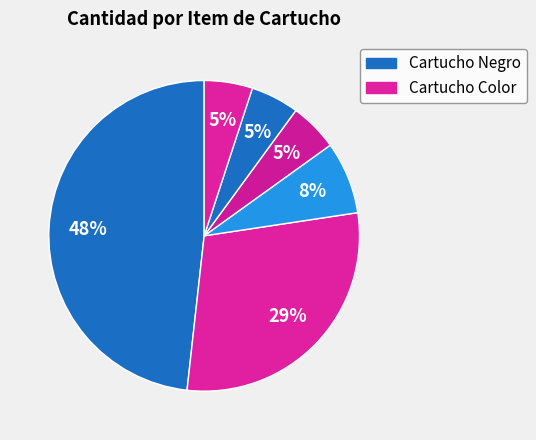

To the nearest percent, what is the difference between the largest and smallest slice percentages?

43%